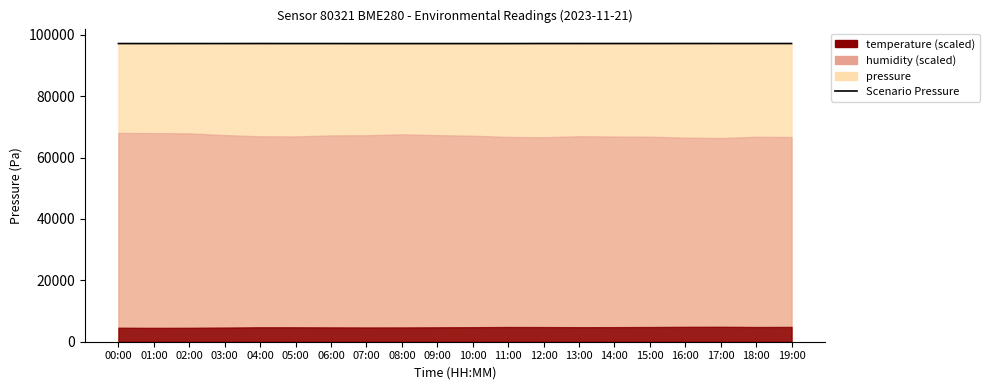

How many points are higher than both their immediate neighbors (excluding endpoints)?

7